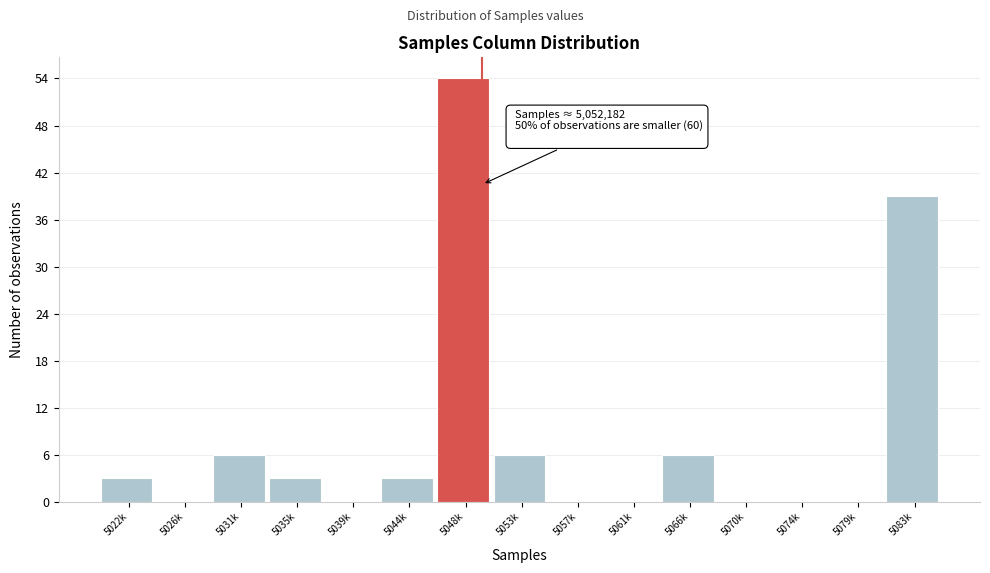

Reading right to left, extract all data points from this chart.

5083k=39	5079k=0	5074k=0	5070k=0	5066k=6	5061k=0	5057k=0	5053k=6	5048k=54	5044k=3	5039k=0	5035k=3	5031k=6	5026k=0	5022k=3